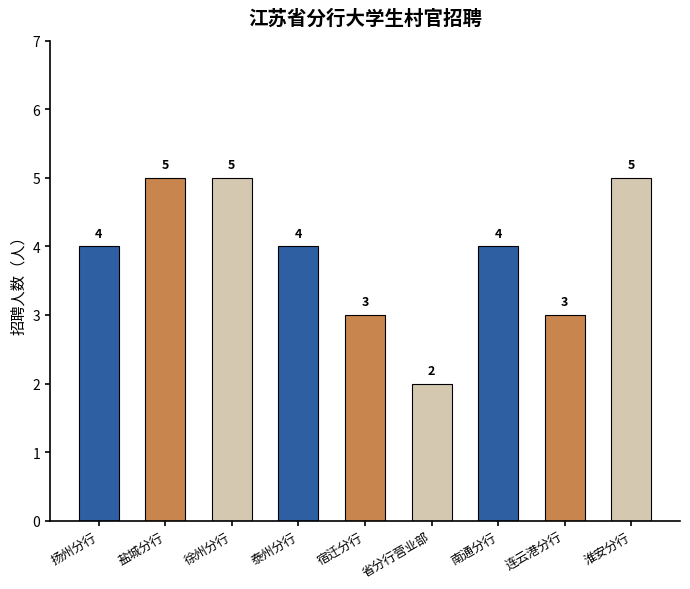

Which category has the lowest value across all series?

省分行营业部